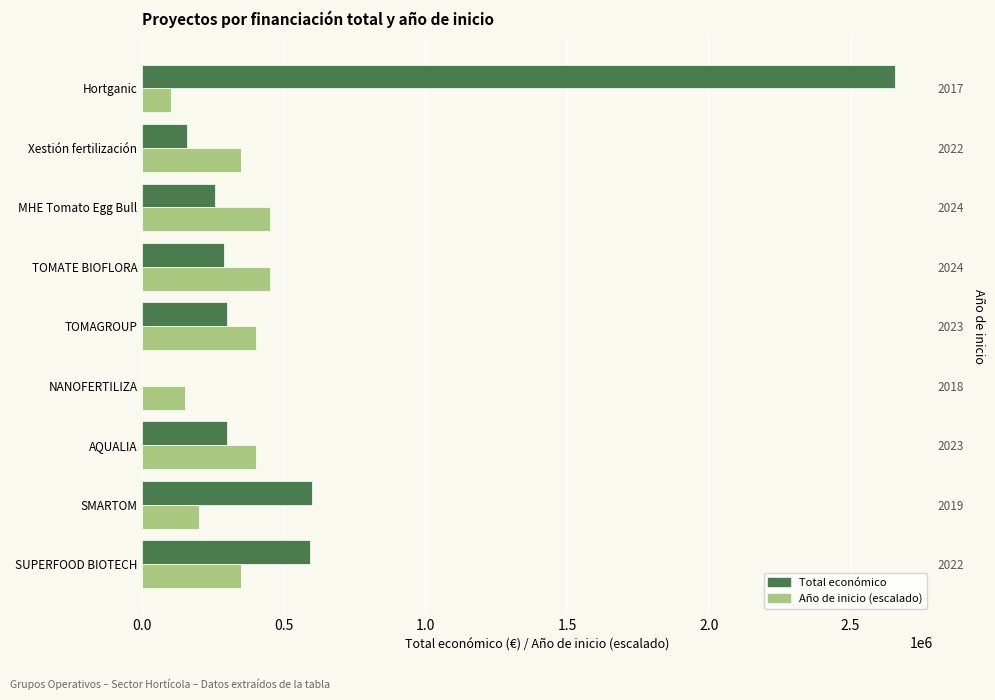

How many categories are shown in the chart?

9